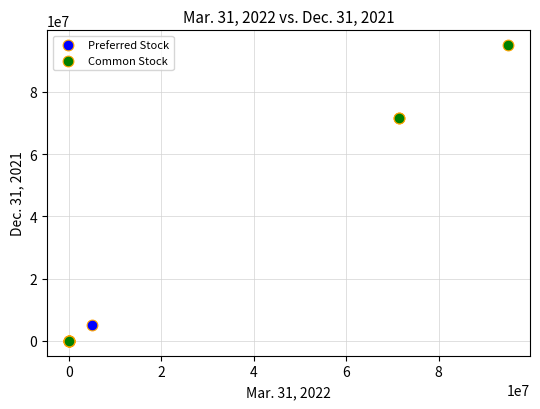

Which series has the largest Y range (max minus min)?

Common Stock